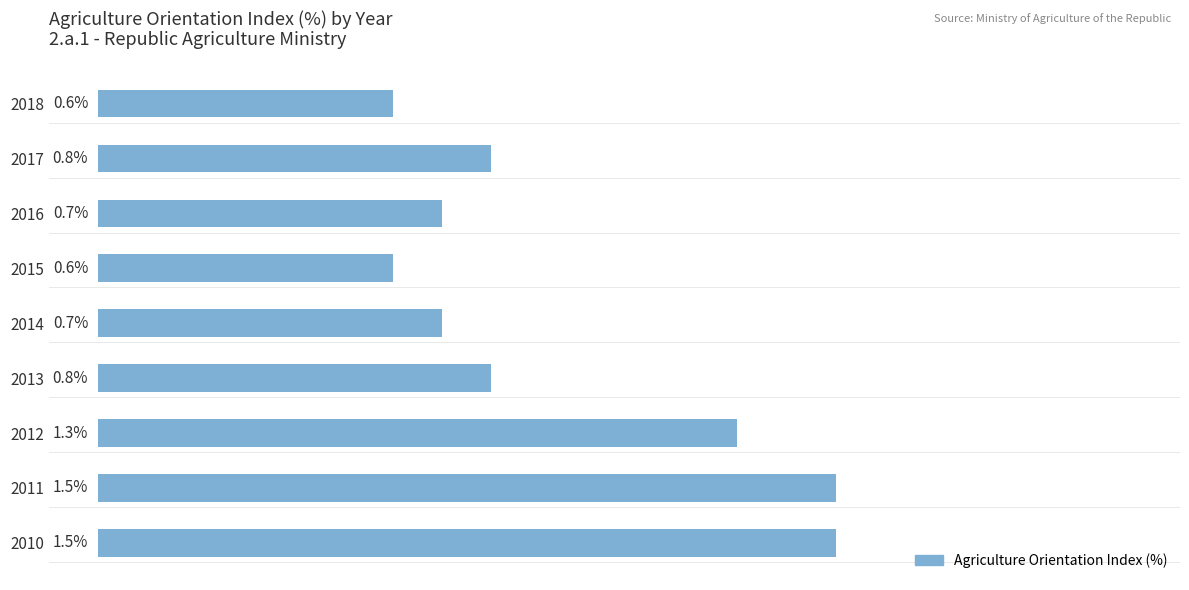

List the labels in order of value, largest first.

0, 1, 2, 3, 7, 4, 6, 5, 8